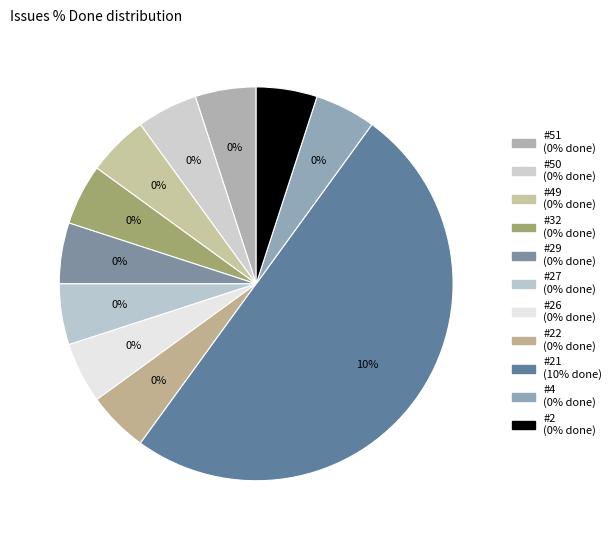

Which has a higher value, #27 or #26?

#27